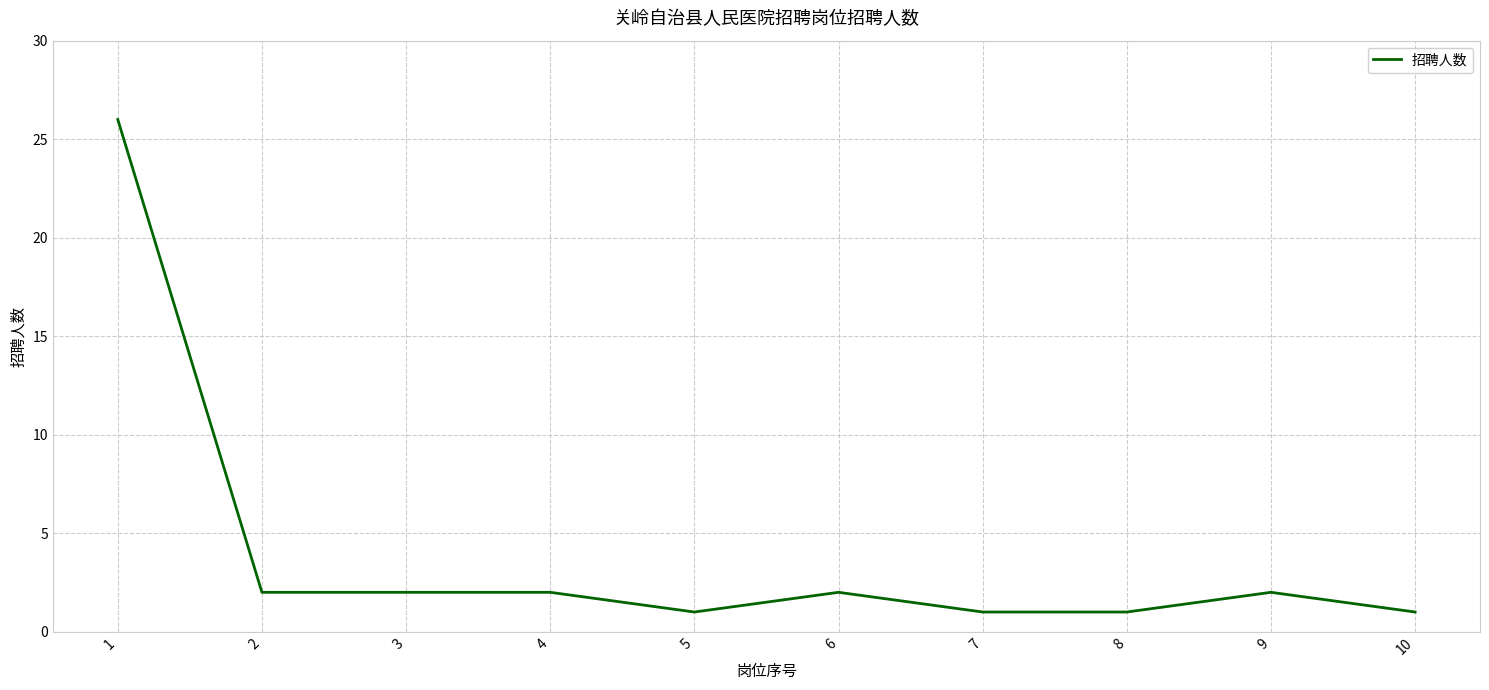

Count the number of categories in the chart.

10